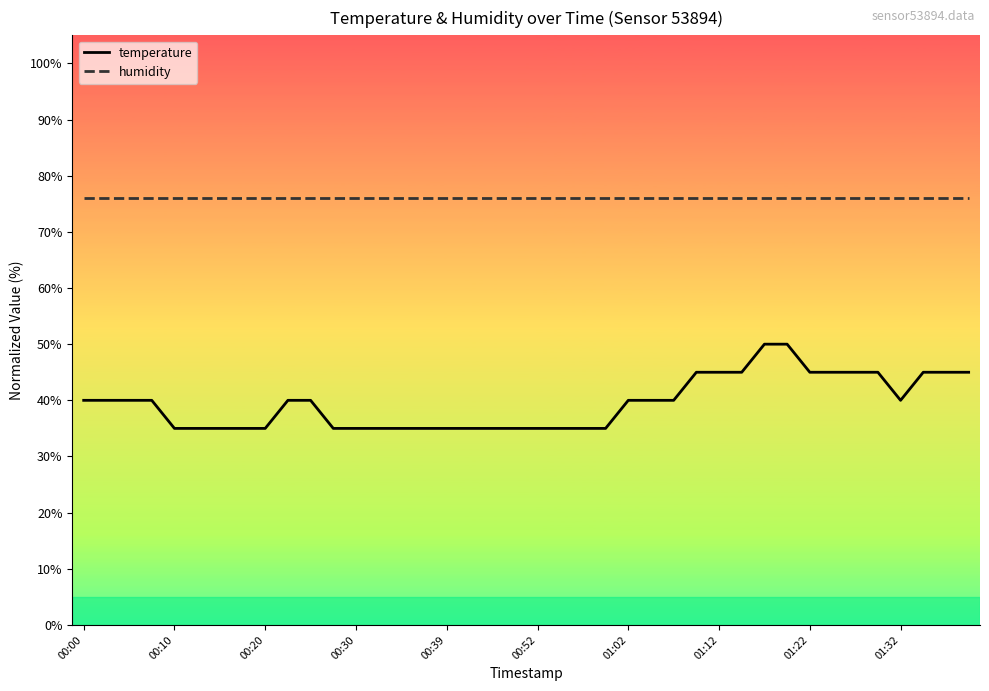

Reading left to right, what are all the values shown in this chart?

temperature: 40.0	40.0	40.0	40.0	35.0	35.0	35.0	35.0	35.0	40.0	40.0	35.0	35.0	35.0	35.0	35.0	35.0	35.0	35.0	35.0	35.0	35.0	35.0	35.0	40.0	40.0	40.0	45.0	45.0	45.0	50.0	50.0	45.0	45.0	45.0	45.0	40.0	45.0	45.0	45.0
humidity: 76.0	76.0	76.0	76.0	76.0	76.0	76.0	76.0	76.0	76.0	76.0	76.0	76.0	76.0	76.0	76.0	76.0	76.0	76.0	76.0	76.0	76.0	76.0	76.0	76.0	76.0	76.0	76.0	76.0	76.0	76.0	76.0	76.0	76.0	76.0	76.0	76.0	76.0	76.0	76.0